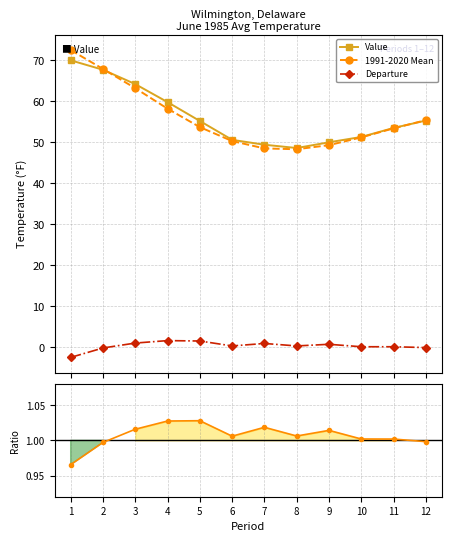

Reading right to left, list all the values displayed in this chart.

Value: 55.3	53.5	51.3	50.0	48.6	49.4	50.6	55.2	59.8	64.2	67.7	70.0
1991-2020 Mean: 55.4	53.4	51.2	49.3	48.3	48.5	50.3	53.7	58.2	63.2	67.9	72.5
Departure: -0.1	0.1	0.1	0.7	0.3	0.9	0.3	1.5	1.6	1.0	-0.2	-2.5